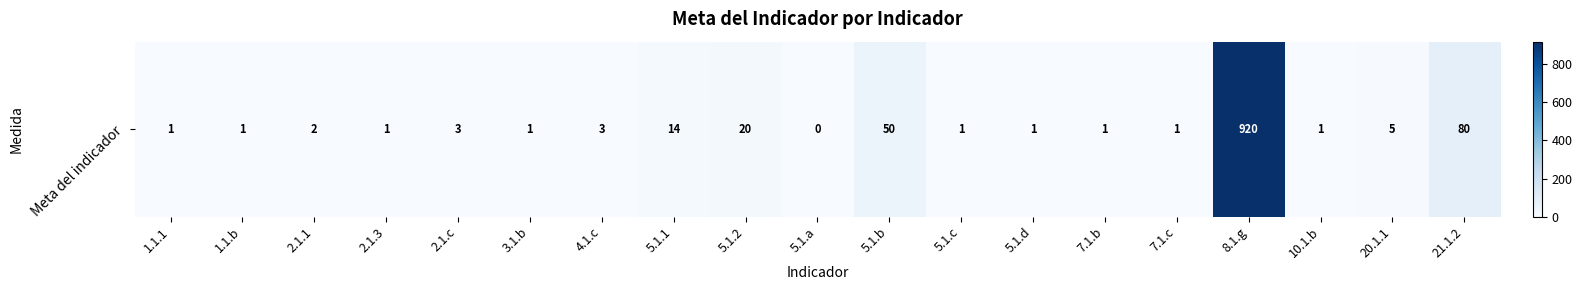

How many distinct data groups are displayed?

1